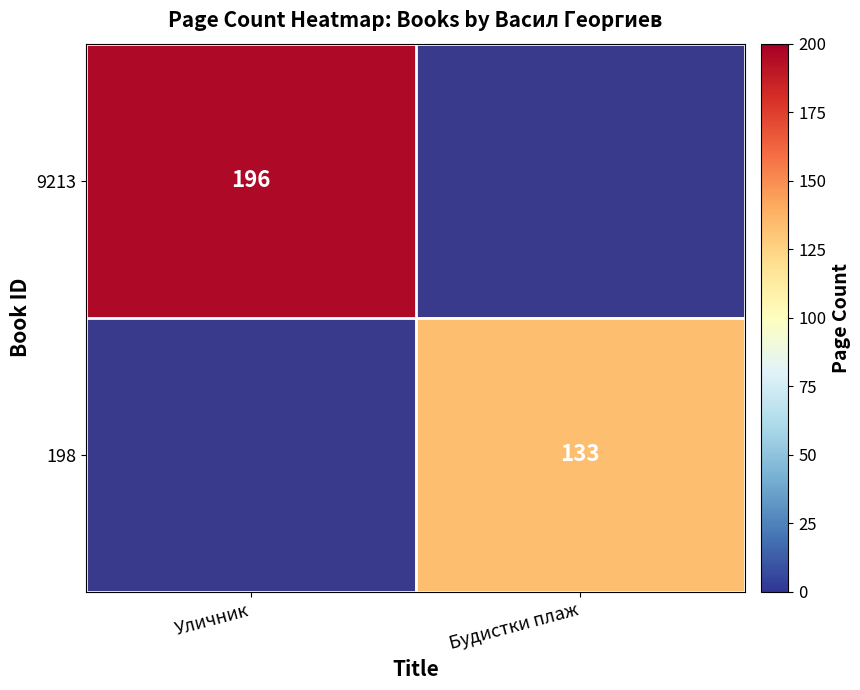

True or false: 9213 has a value of 196 at Уличник.

True